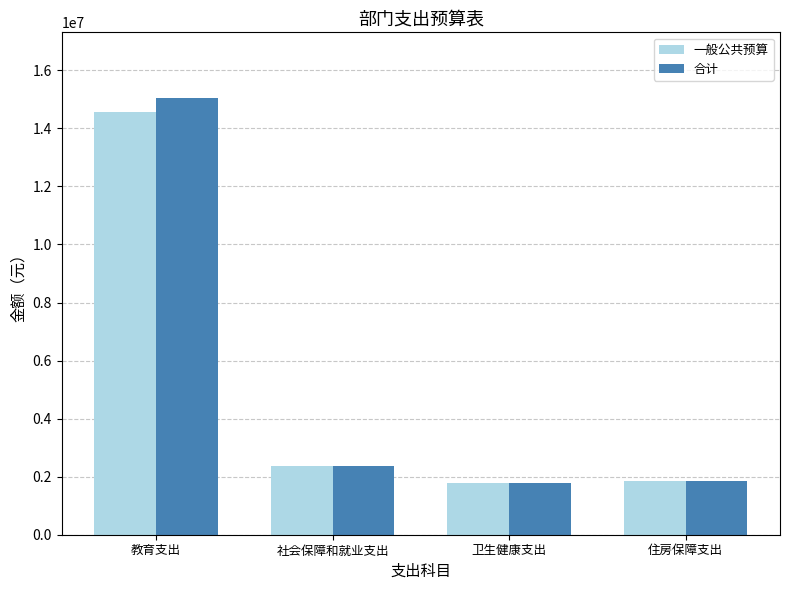

What value does the 一般公共预算 series have at 住房保障支出?

1853268